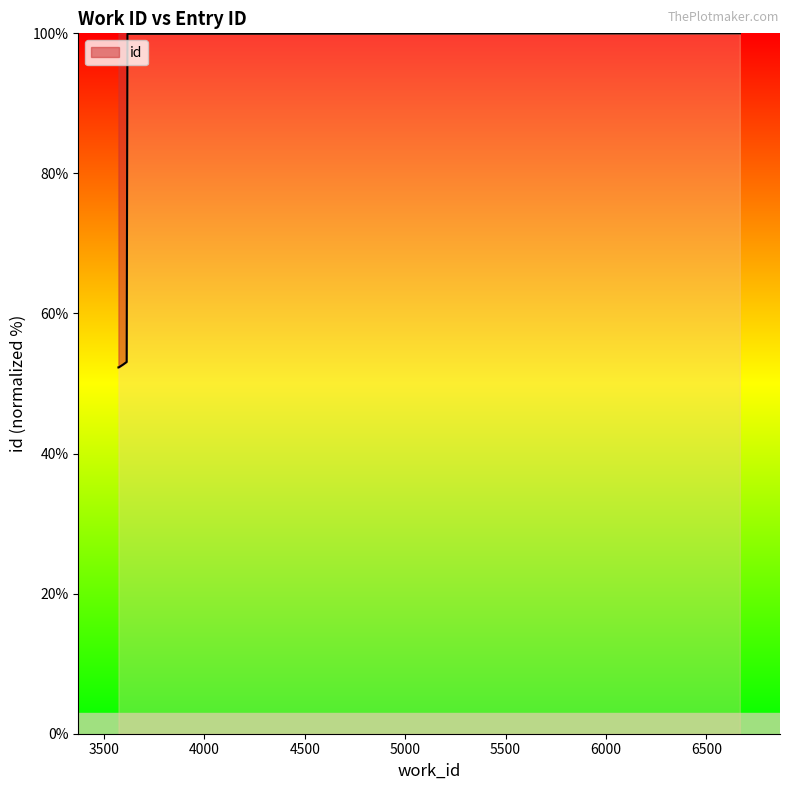

What is the greatest value displayed?

100.0